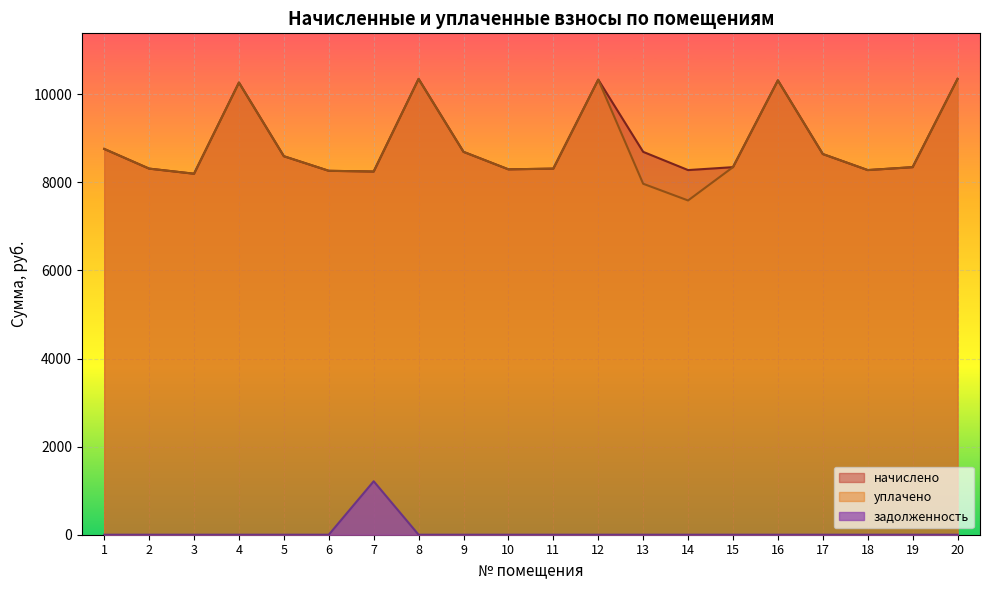

Which category has the lowest value in the задолженность series?

1